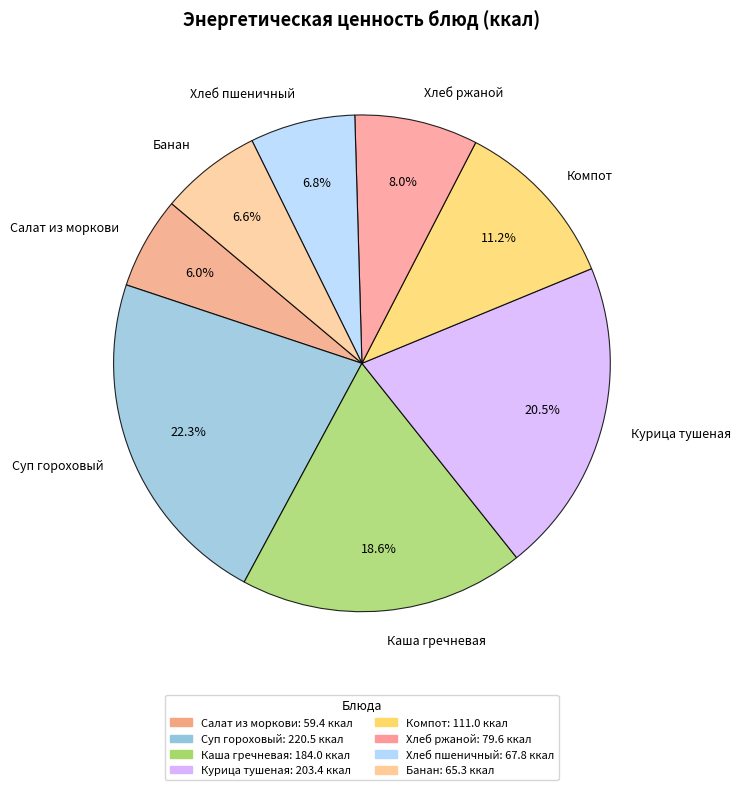

To the nearest percent, what is the difference between the largest and smallest slice percentages?

16%